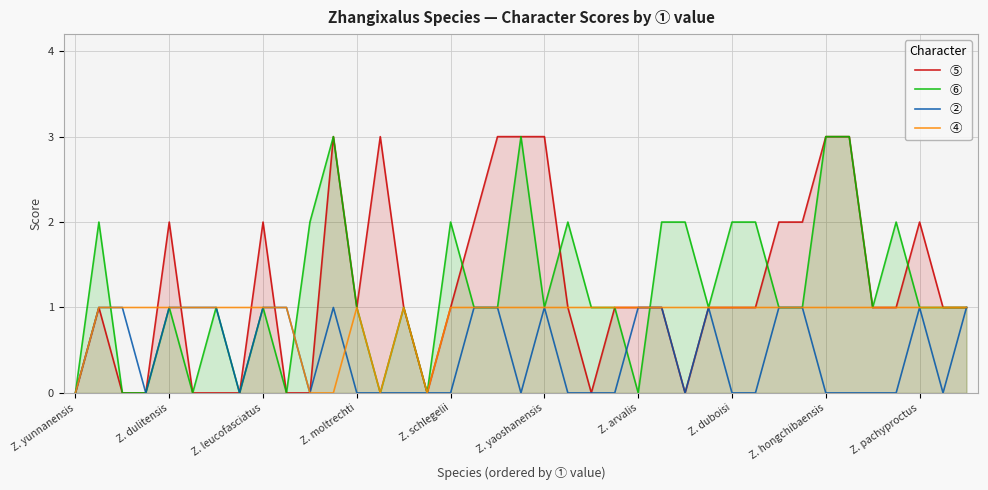

What is the difference between the maximum and minimum values in the ④ series?

1